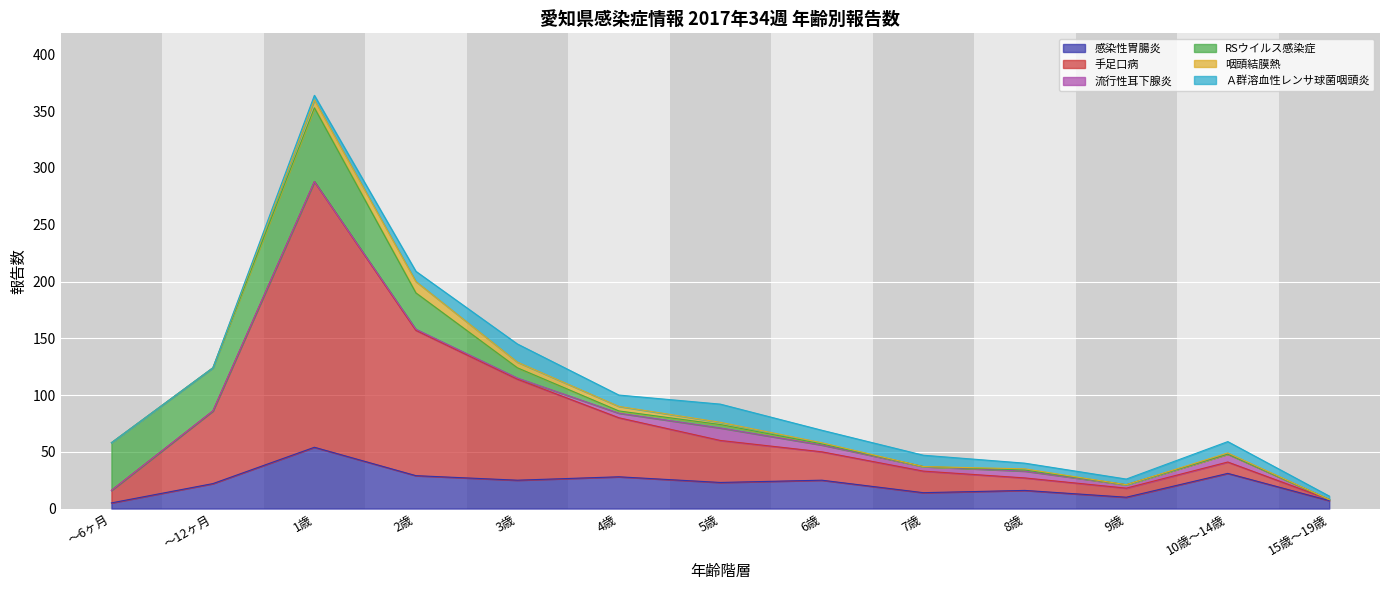

How many lines are shown in the chart?

6